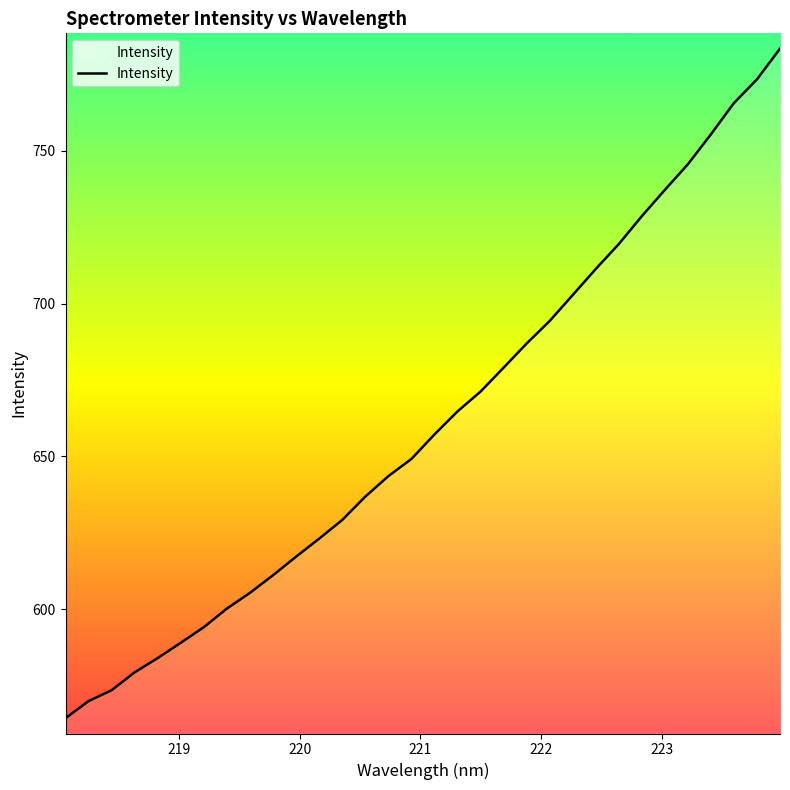

True or false: there are more than 0 points higher than both neighbors.

False